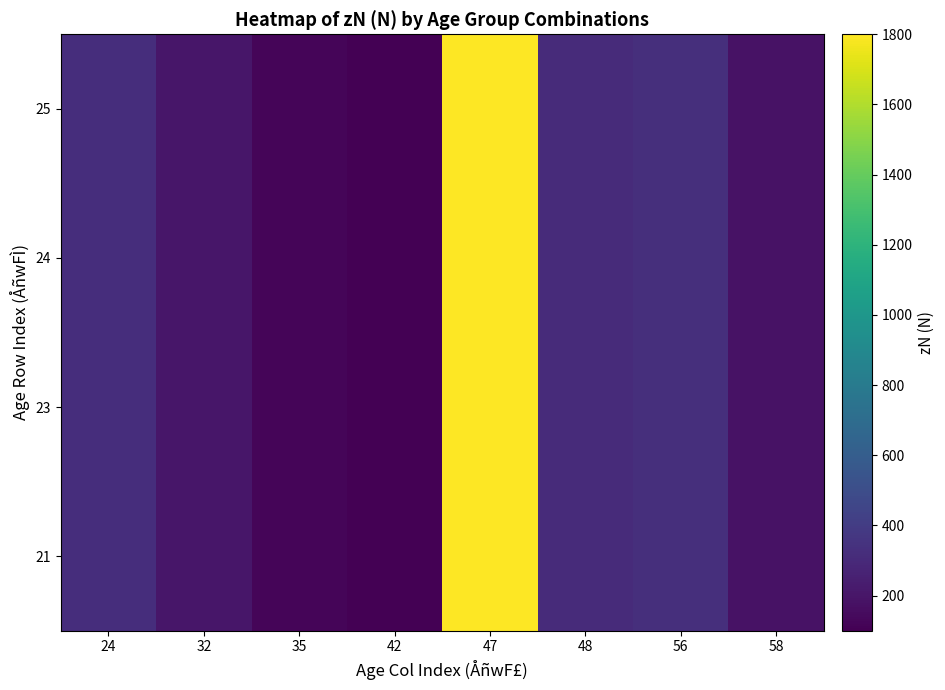

Reading right to left, extract all data points from this chart.

21: 58=185	56=330	48=310	47=1800	42=100	35=125	32=200	24=320
23: 58=185	56=330	48=310	47=1800	42=100	35=125	32=200	24=320
24: 58=185	56=330	48=310	47=1800	42=100	35=125	32=200	24=320
25: 58=185	56=330	48=310	47=1800	42=100	35=125	32=200	24=320